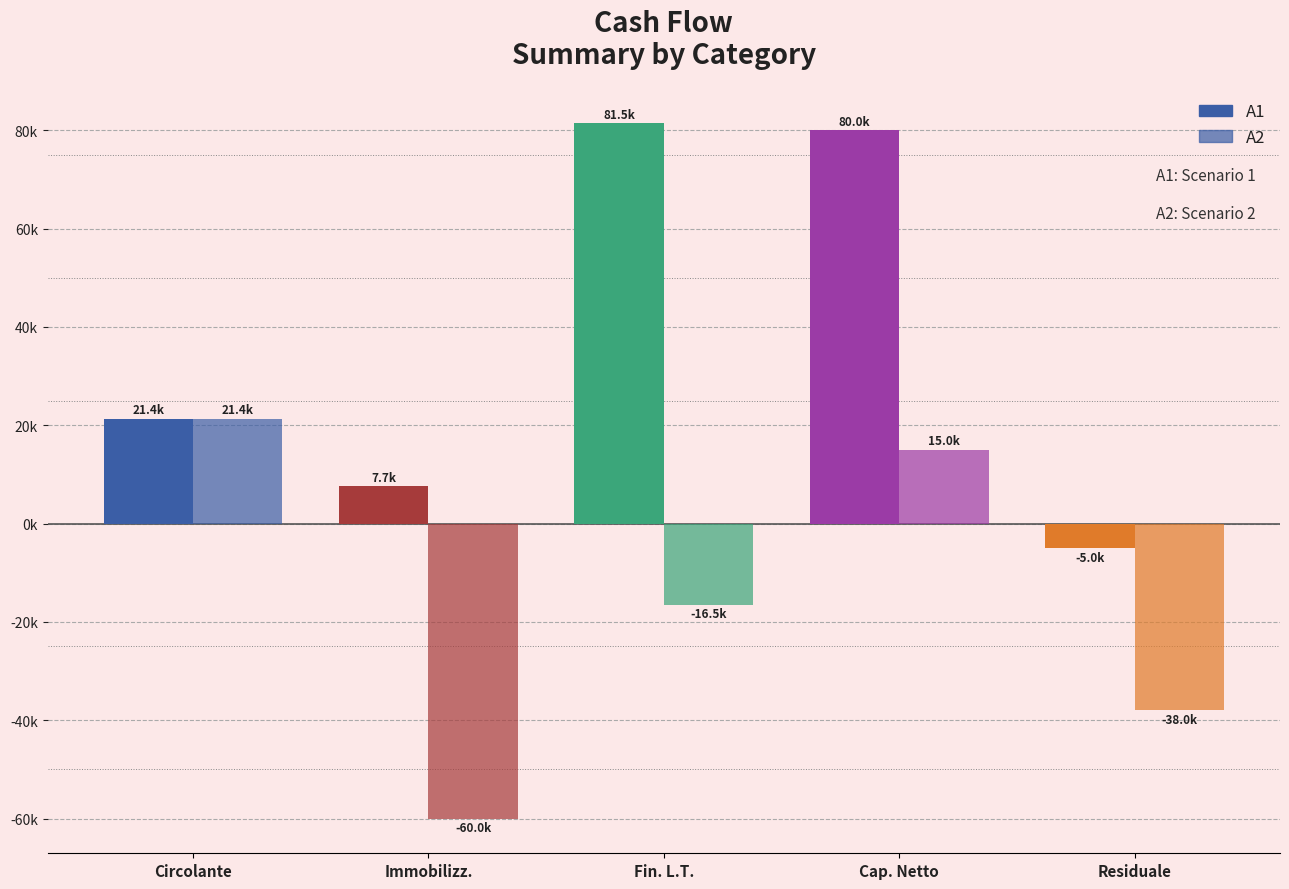

Is it true that A2 equals -15570.1 at Residuale?

False